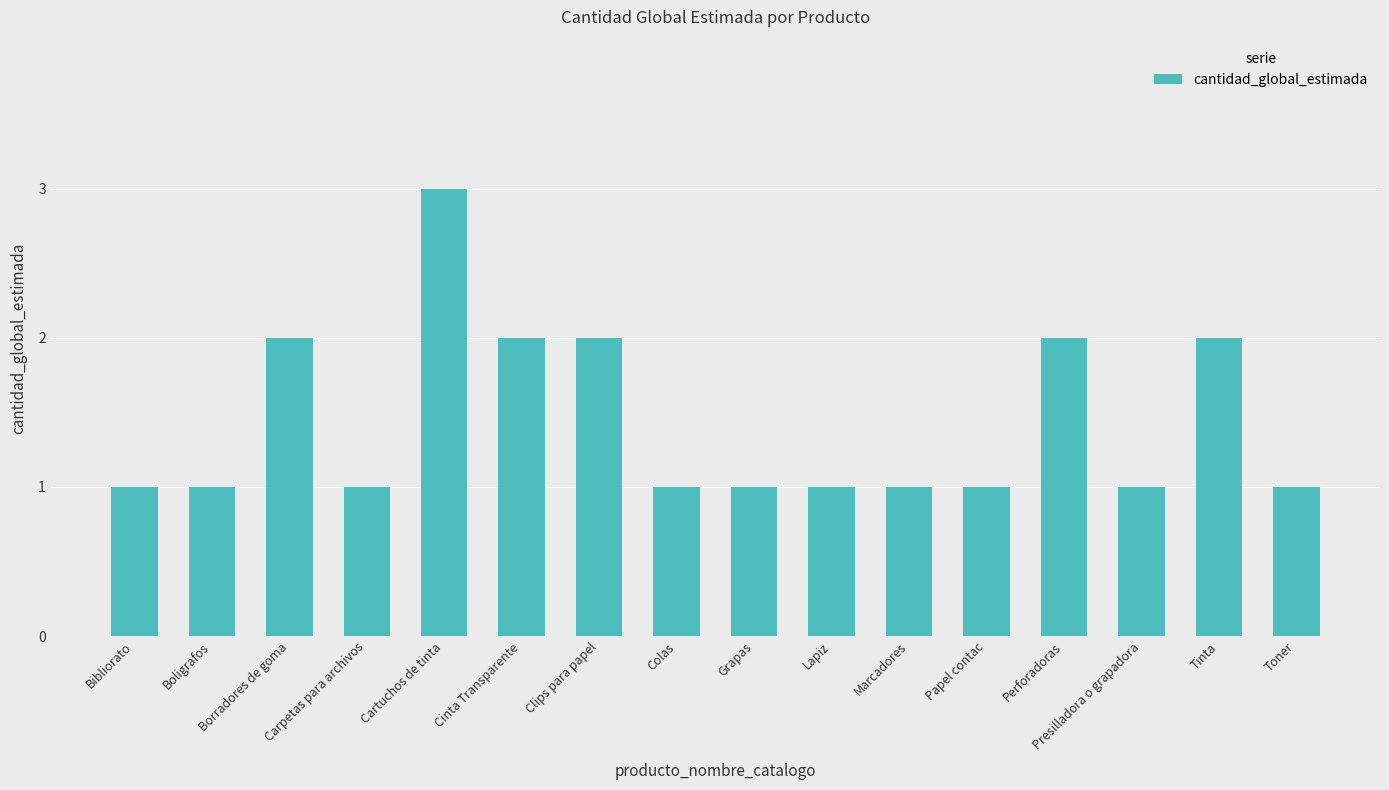

What is the greatest value displayed?

3